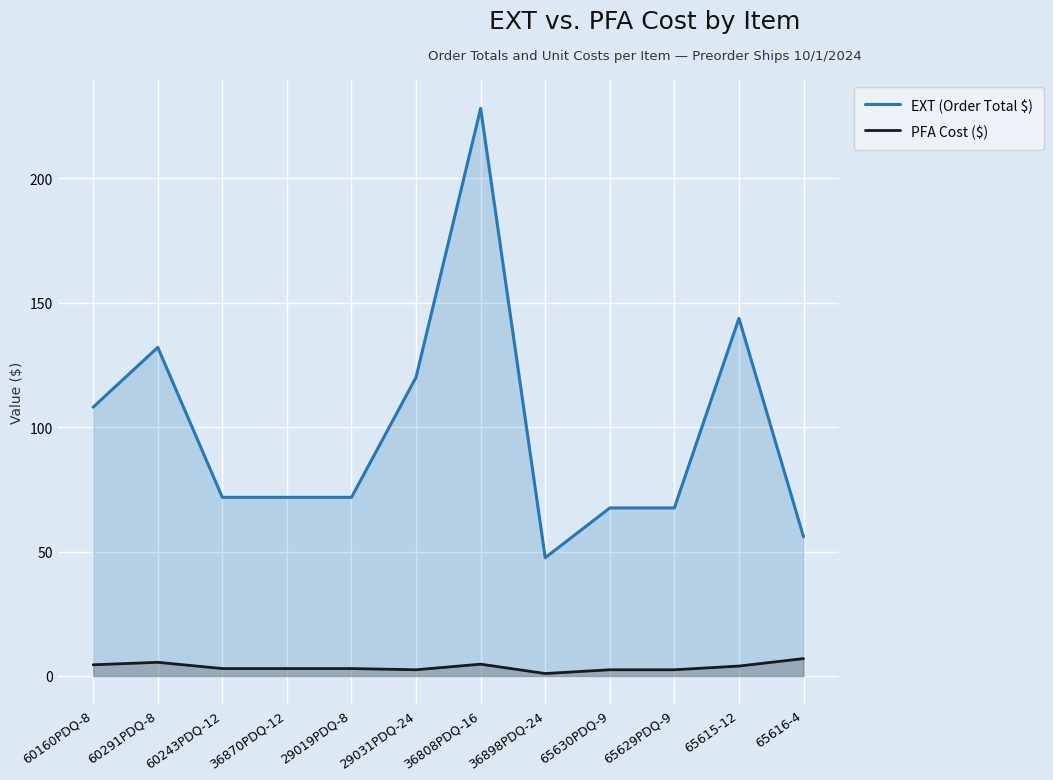

Between 60243PDQ-12 and 65616-4, which series saw the biggest shift?

EXT (Order Total $)